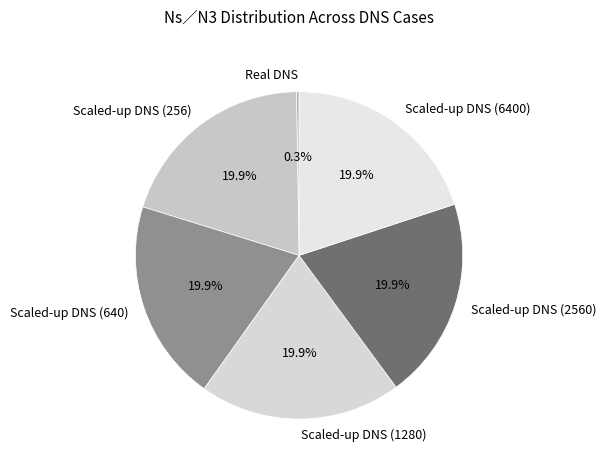

To the nearest percent, what percentage of the pie is Scaled-up DNS (6400)?

20%